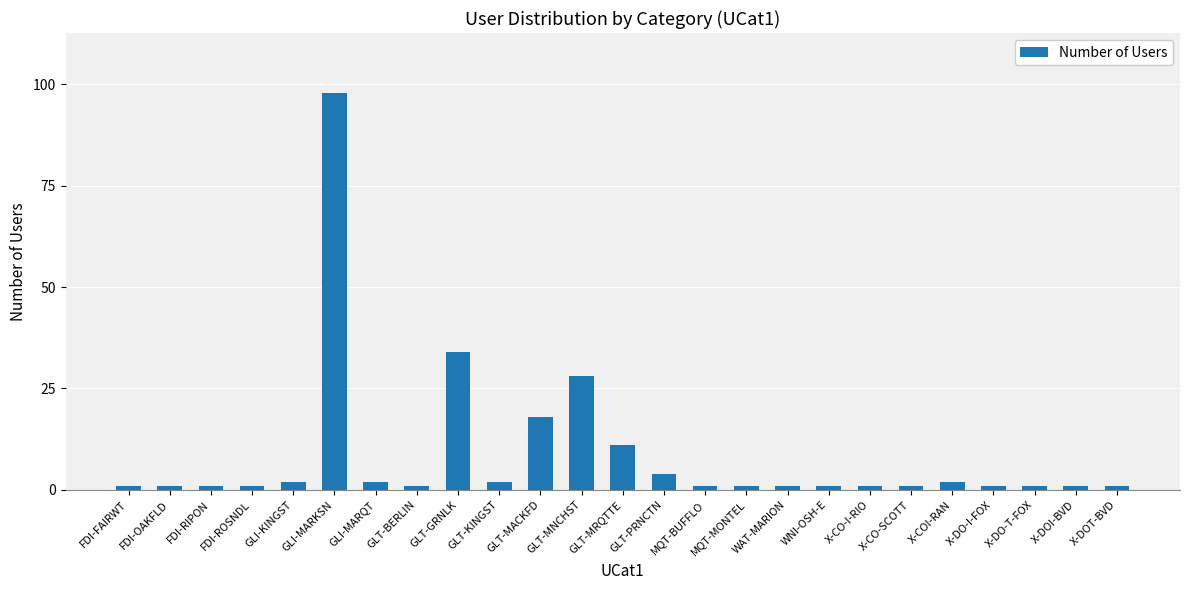

Which label corresponds to the largest value in the chart?

GLI-MARKSN